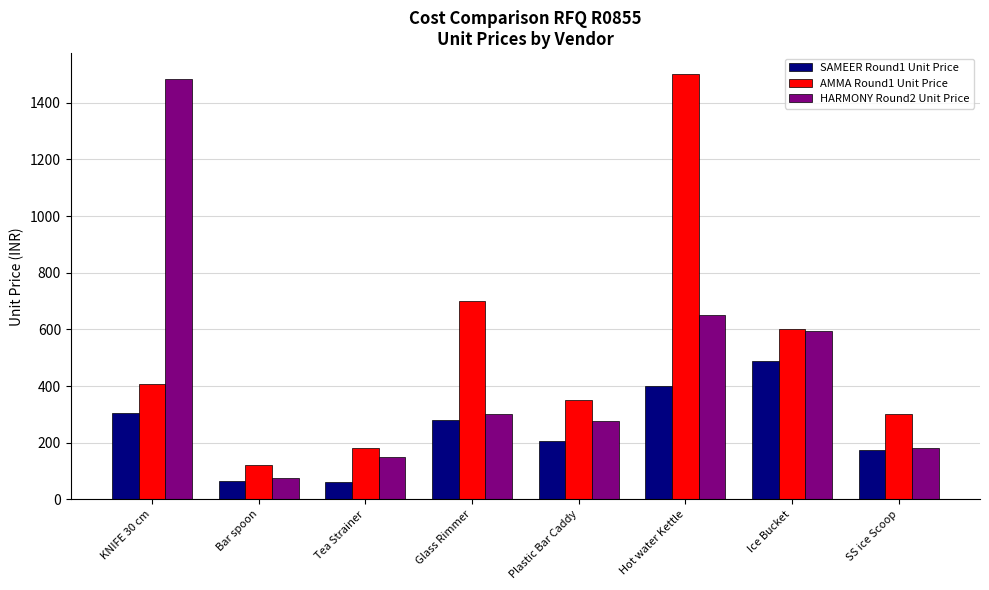

The SAMEER Round1 Unit Price series shows 247.8 at Hot water Kettle. True or false?

False